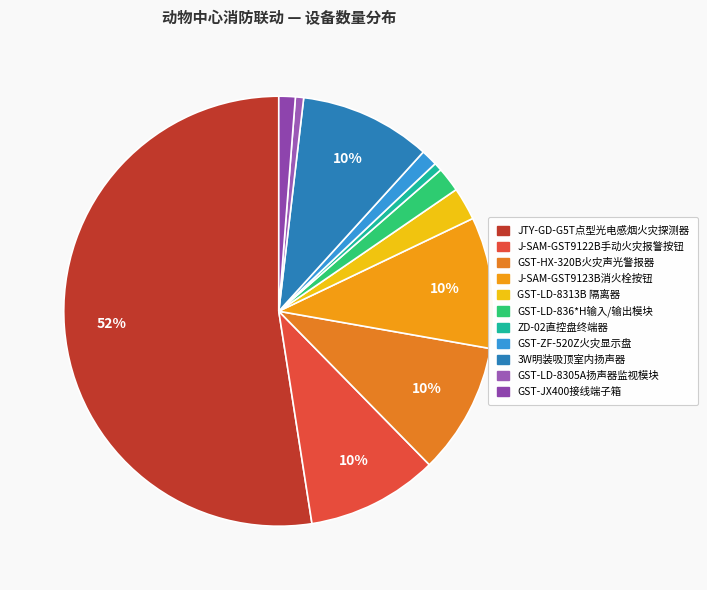

What percentage is the GST-LD-836*H输入/输出模块 slice, to the nearest percent?

2%